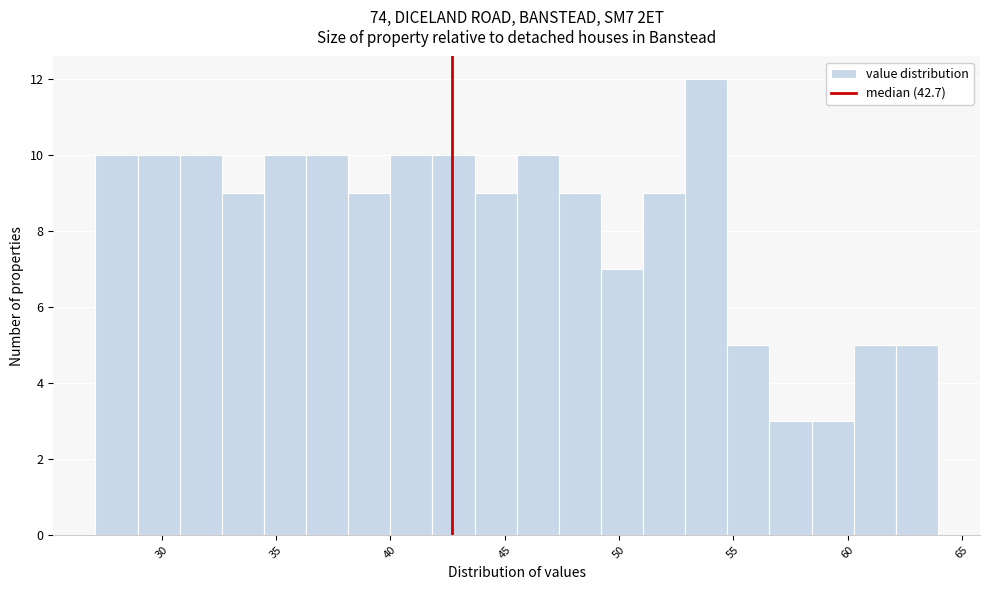

Read against the x-axis, roughly where is the centre of the tallest bar?

54.0